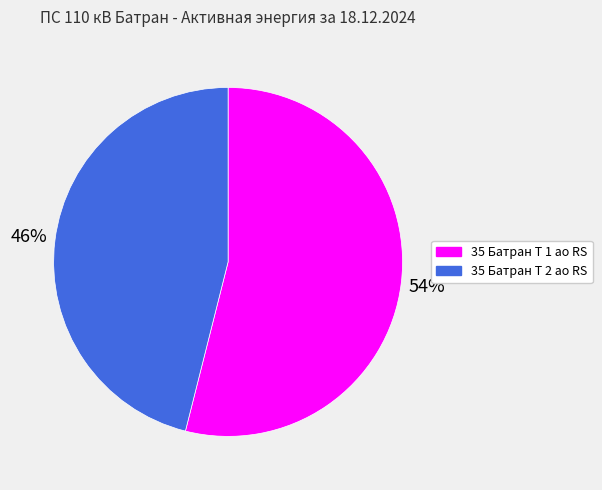

To the nearest percent, what is the difference between the 35 Батран Т 2 ао RS and 35 Батран Т 1 ао RS slice percentages?

8%